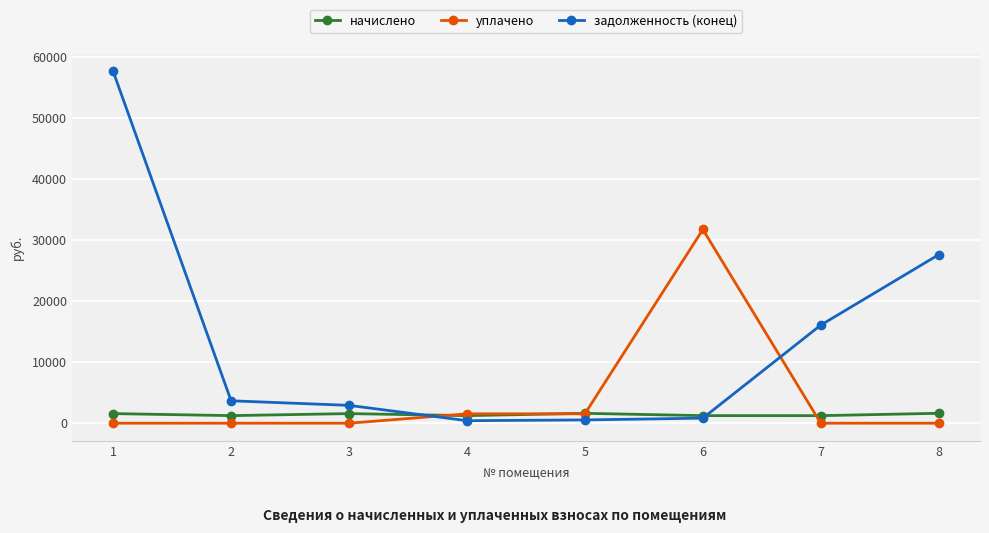

What is the spread (max minus min) of values at 6?

30889.8